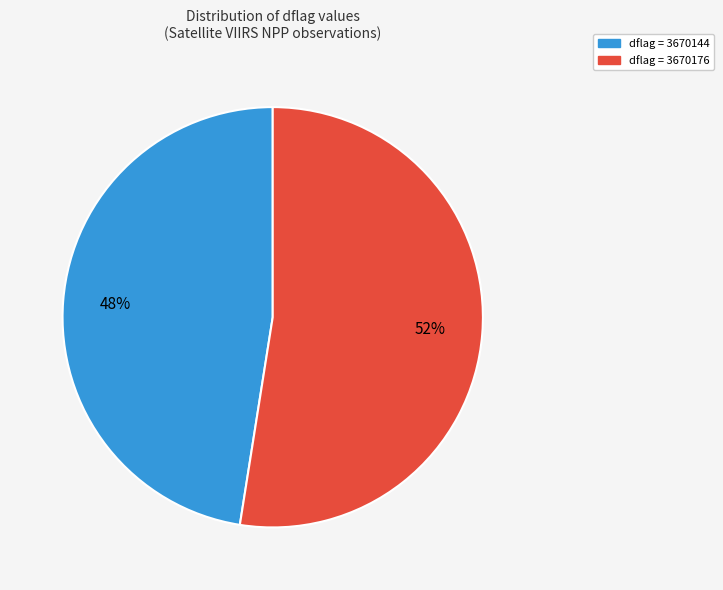

To the nearest percent, what is the average slice percentage?

50%